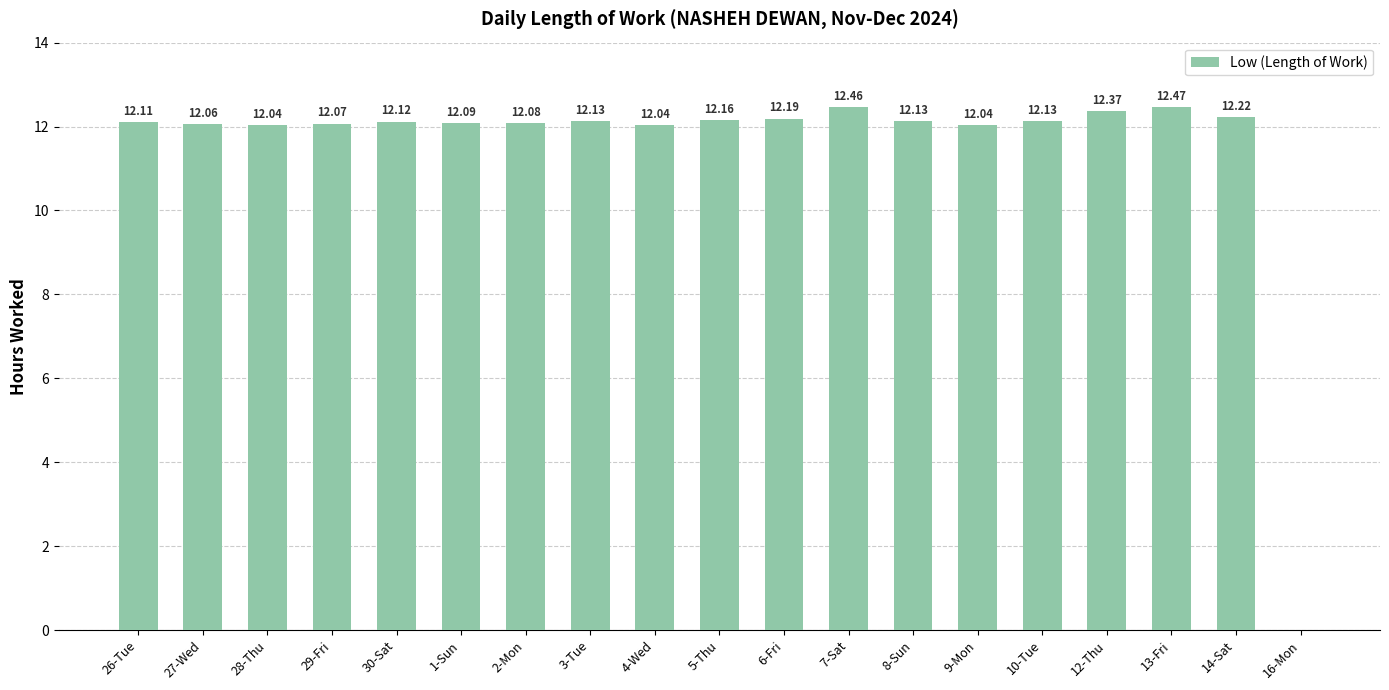

Which has a higher value, 28-Thu or 14-Sat?

14-Sat